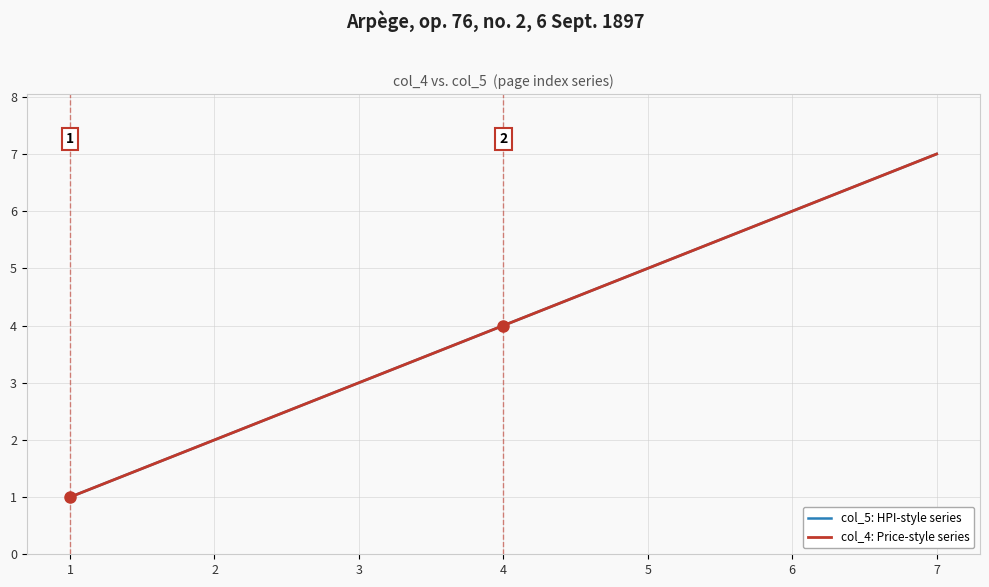

What is the difference between the maximum and minimum values in the col_5: HPI-style series series?

6